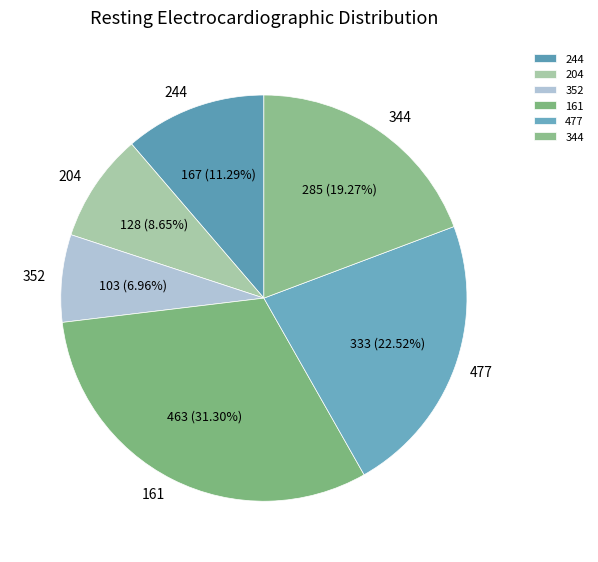

To the nearest percent, what is the combined percentage of 352 and 161?

38%